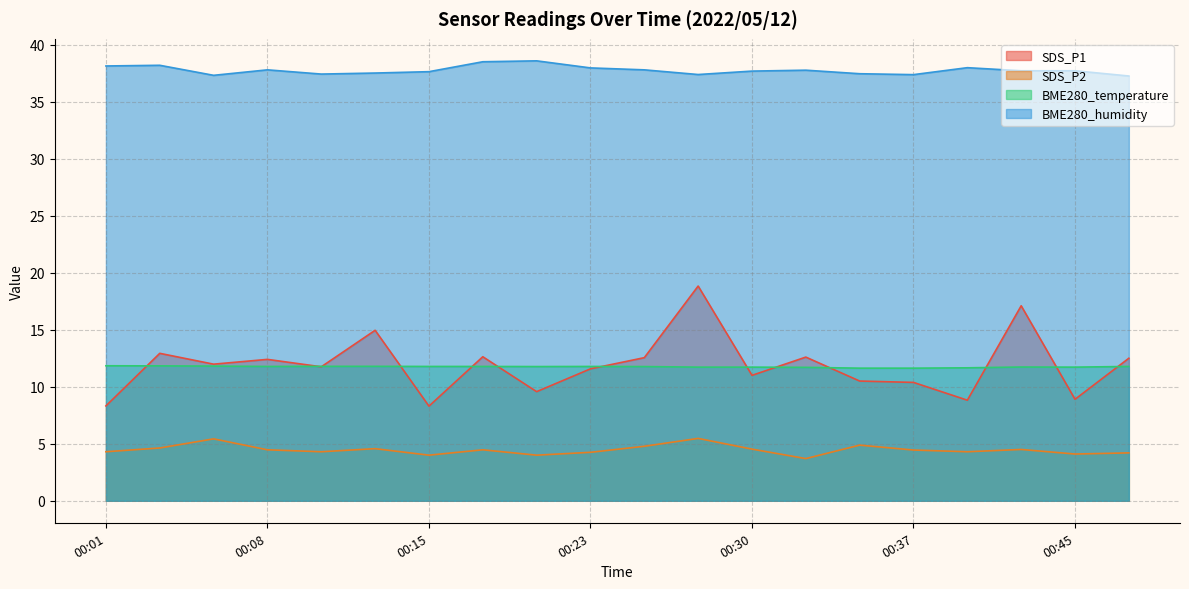

Which series changed the most between 00:35 and 00:37?

SDS_P2